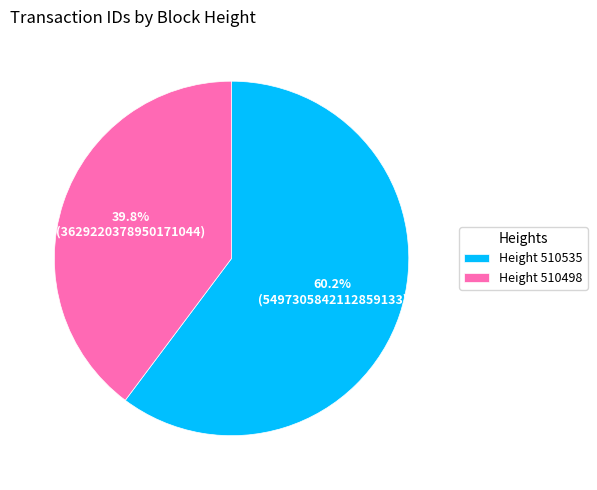

Rank the categories by value from lowest to highest.

Height 510498, Height 510535